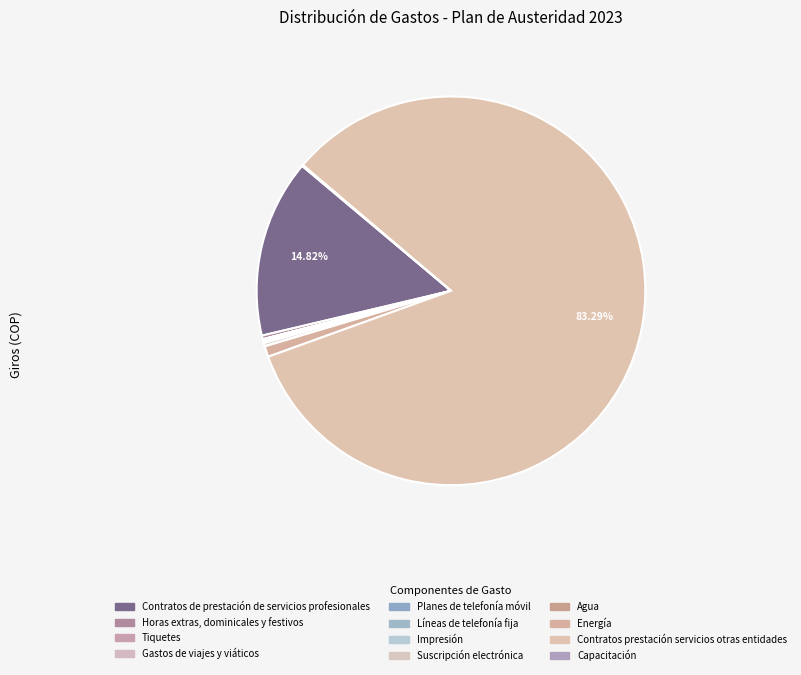

Which category has the biggest portion of the pie?

Contratos prestación servicios otras entidades